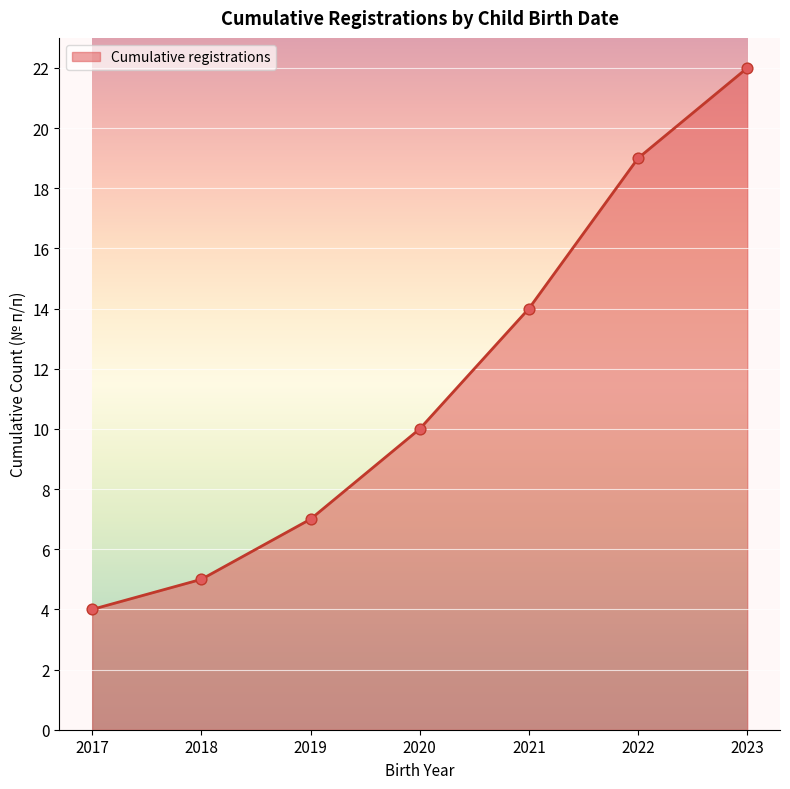

What is the ratio of the value at 2021 to the value at 2022?

0.7